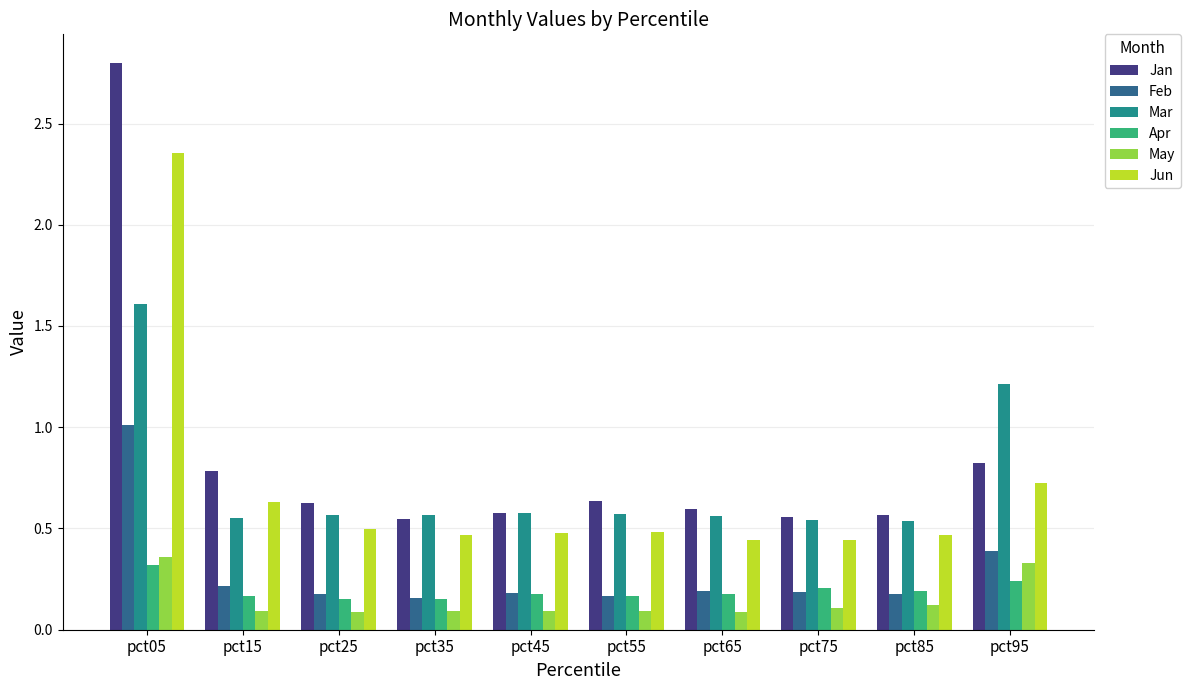

What is the sum of the Jun values at pct05 and pct85?

2.8